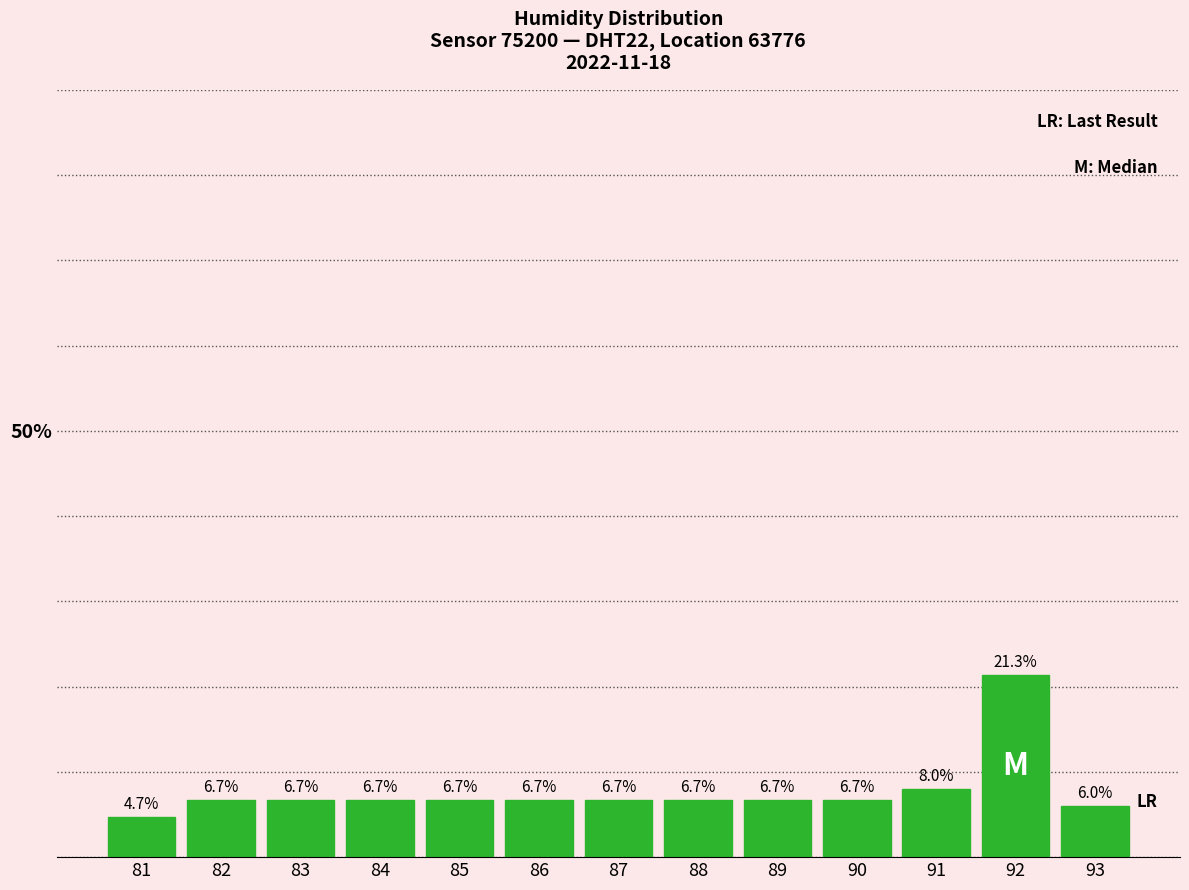

Reading left to right, transcribe this chart: for each bar, give the range it covers on the x-axis and its height.

80.5 to 81.5: 4.7
81.5 to 82.5: 6.7
82.5 to 83.5: 6.7
83.5 to 84.5: 6.7
84.5 to 85.5: 6.7
85.5 to 86.5: 6.7
86.5 to 87.5: 6.7
87.5 to 88.5: 6.7
88.5 to 89.5: 6.7
89.5 to 90.5: 6.7
90.5 to 91.5: 8.0
91.5 to 92.5: 21.3
92.5 to 93.5: 6.0